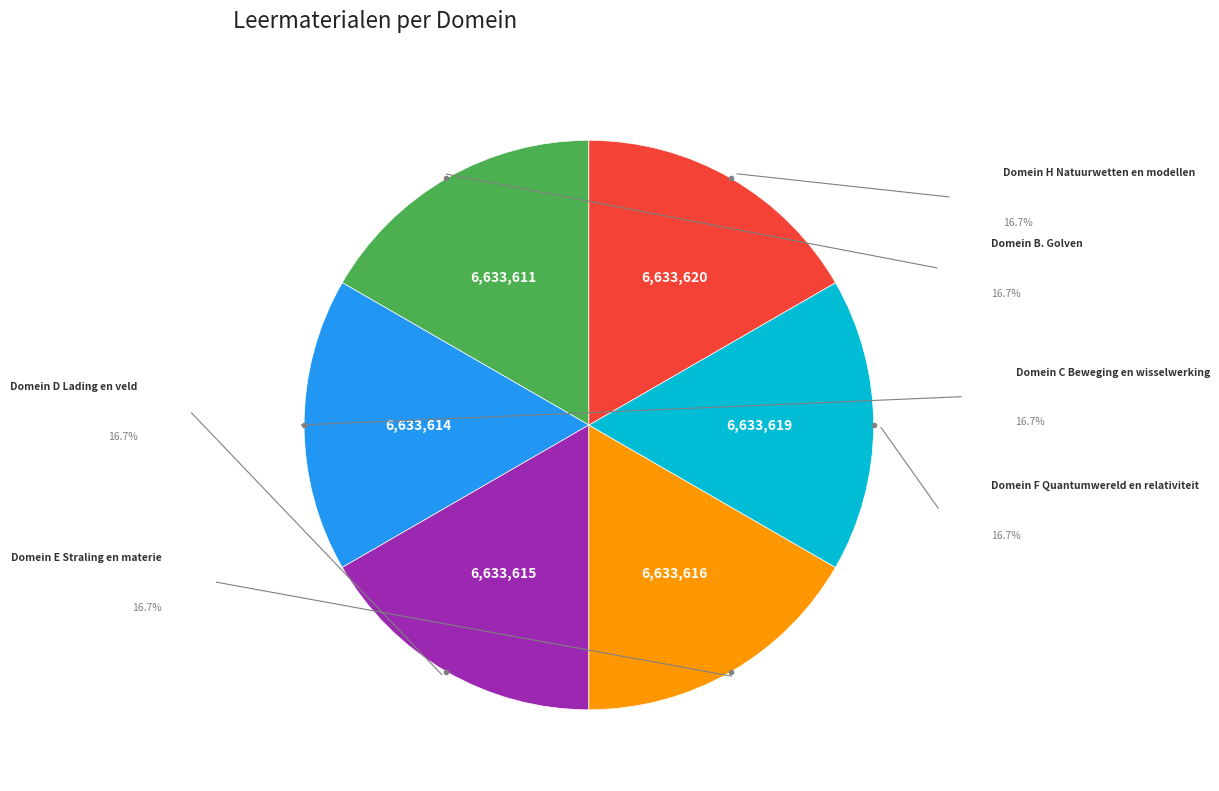

Does any single category account for the majority?

No